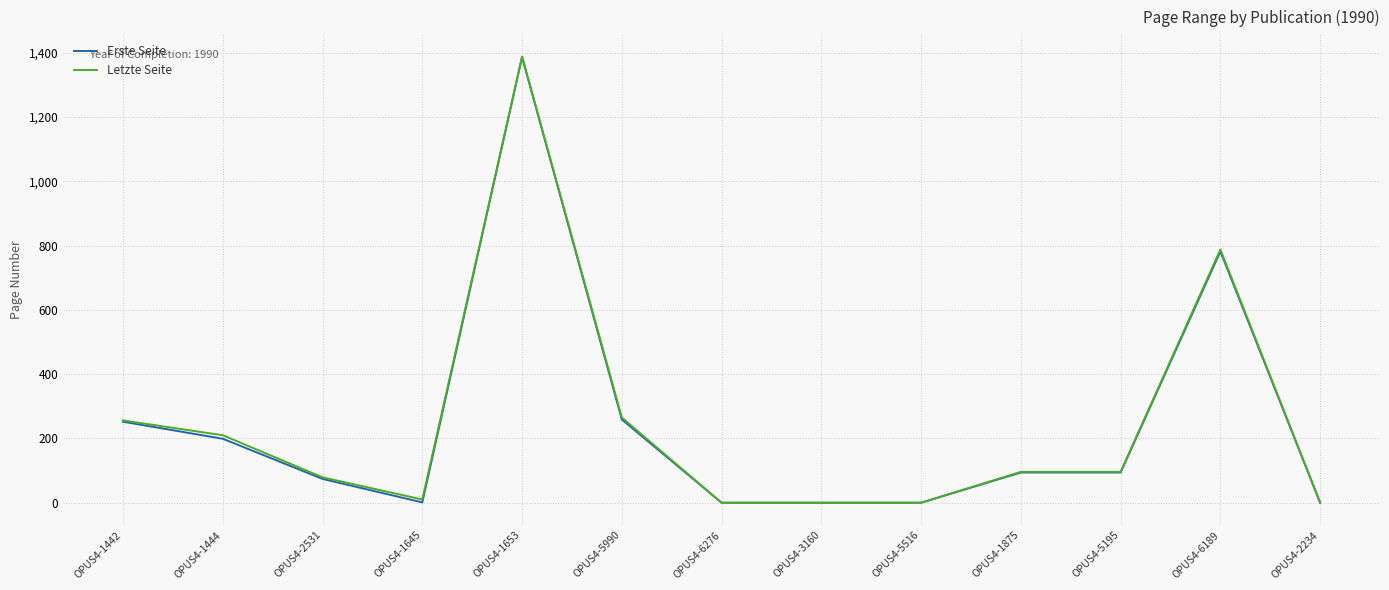

The Erste Seite series shows 74 at OPUS4-2531. True or false?

True